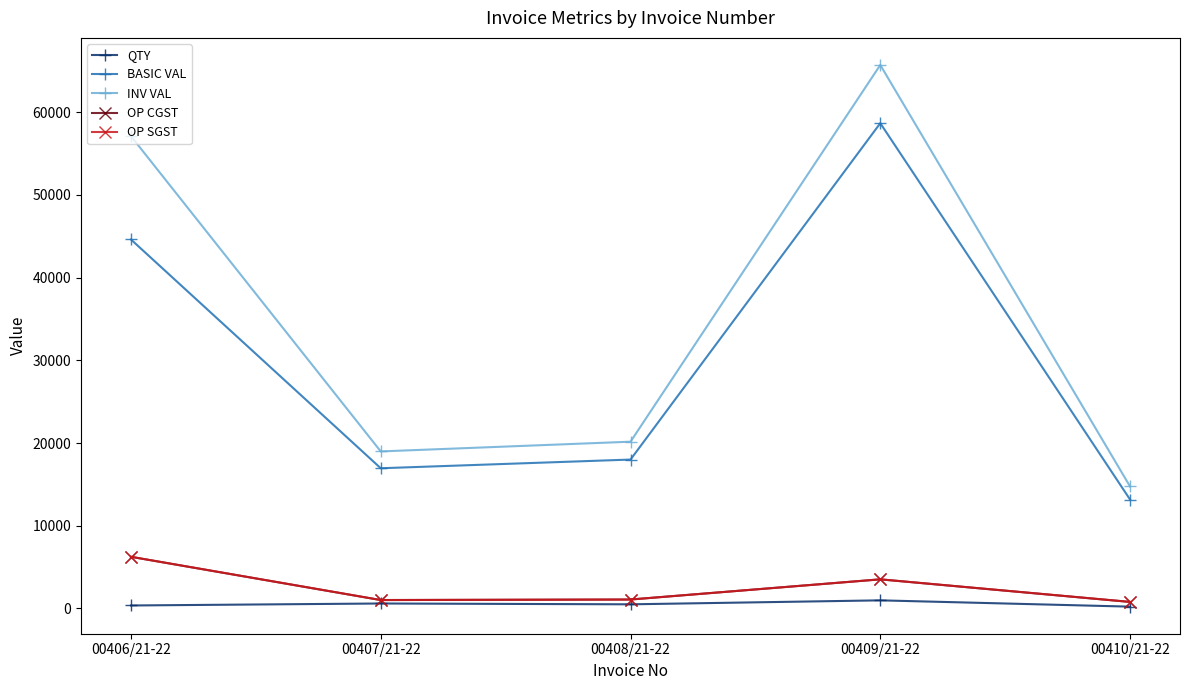

The BASIC VAL series shows 44604.0 at 00406/21-22. True or false?

True